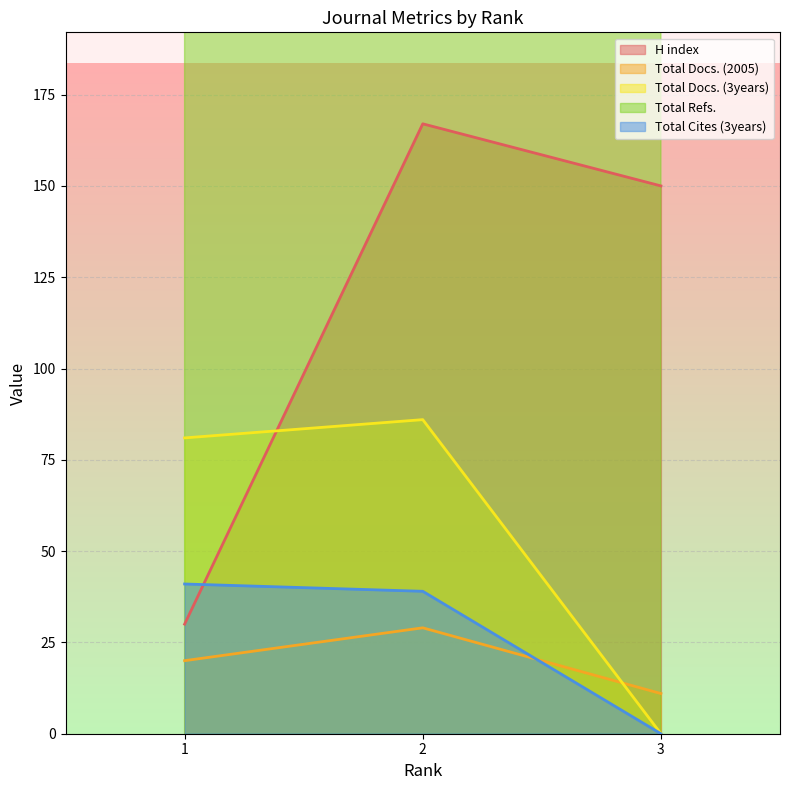

What is the value of the Total Refs. point at the 2nd from the left?

831